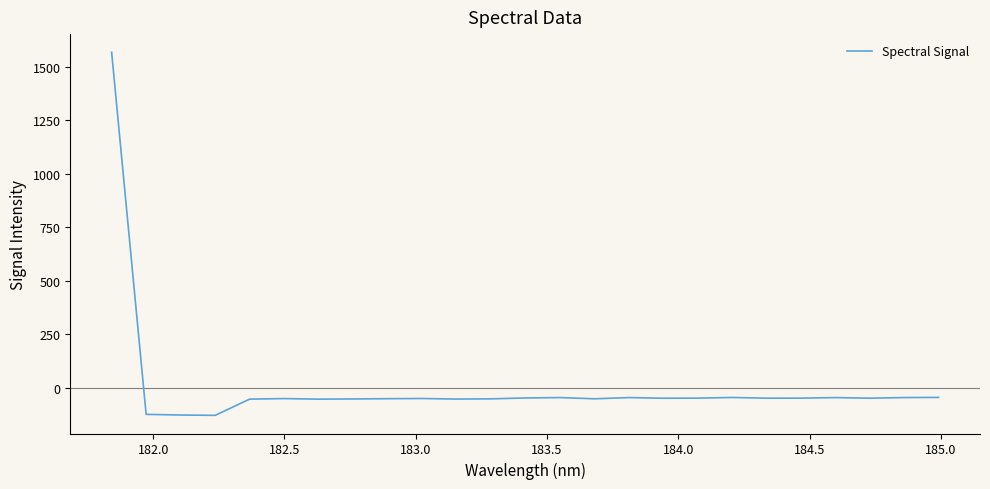

What is the smallest value displayed?

-130.1